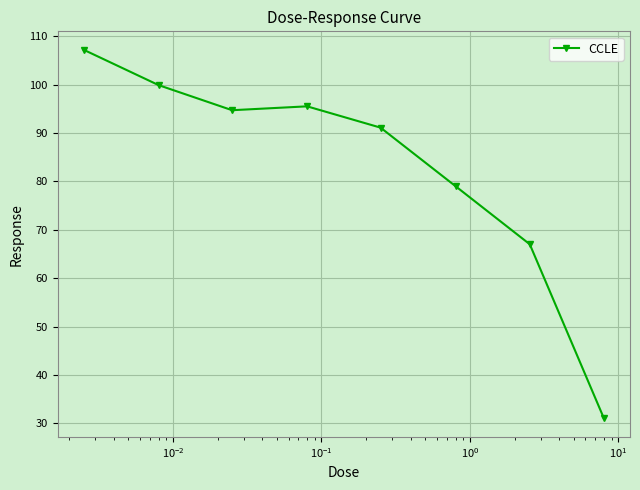

Count the number of data series in this chart.

1